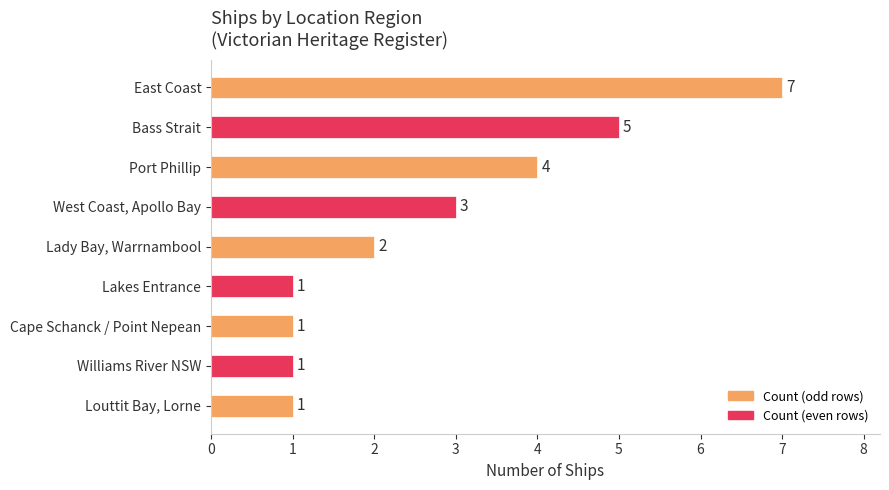

What is the difference between the maximum and minimum values?

6